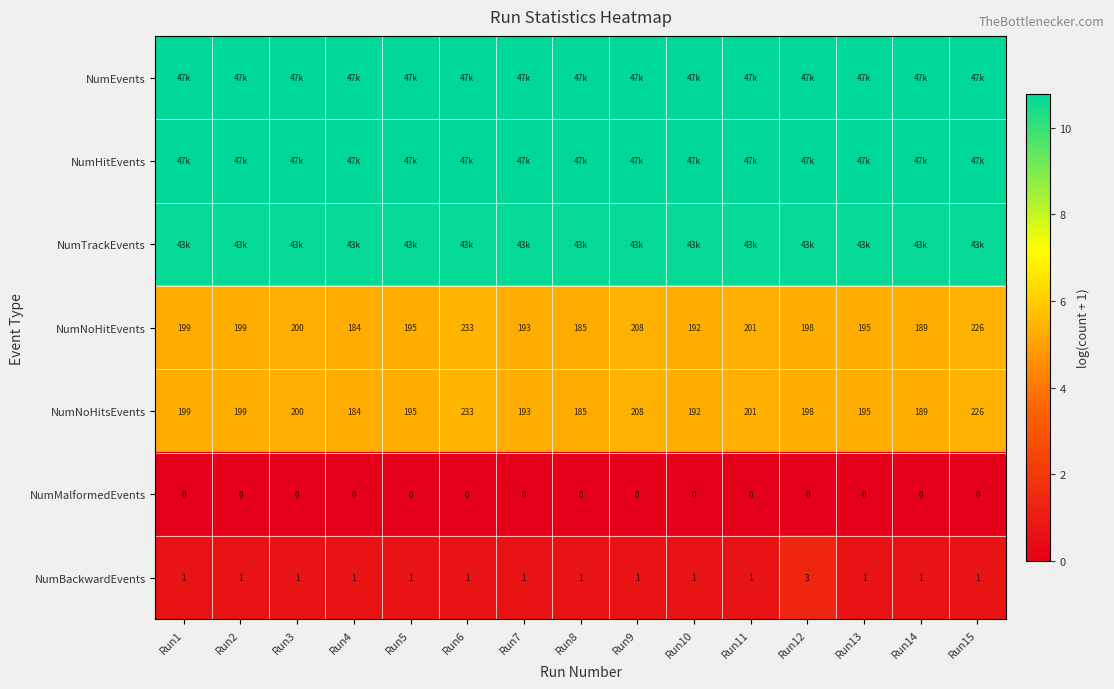

Is the value of NumNoHitEvents at Run4 greater than the value of NumBackwardEvents at Run9?

Yes